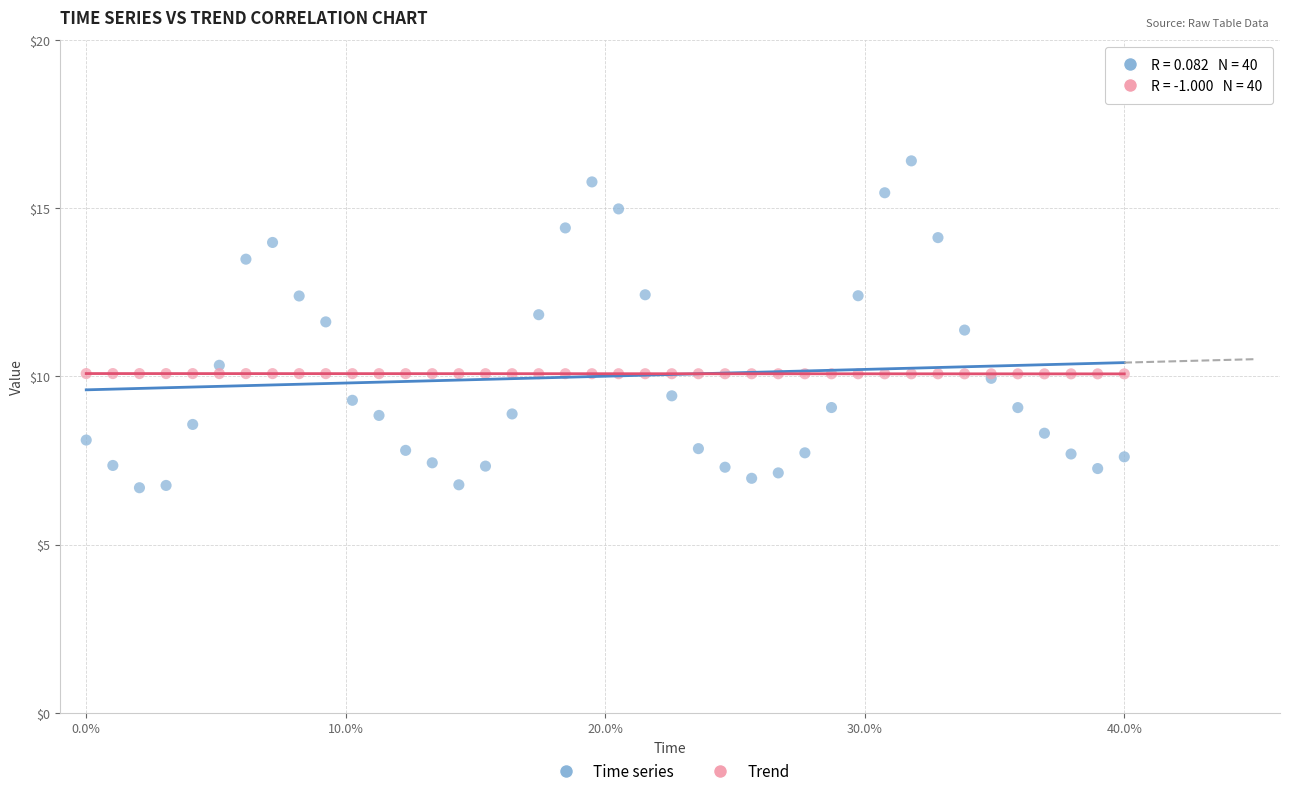

Across all series, what Y value is closest to 11?

11.4